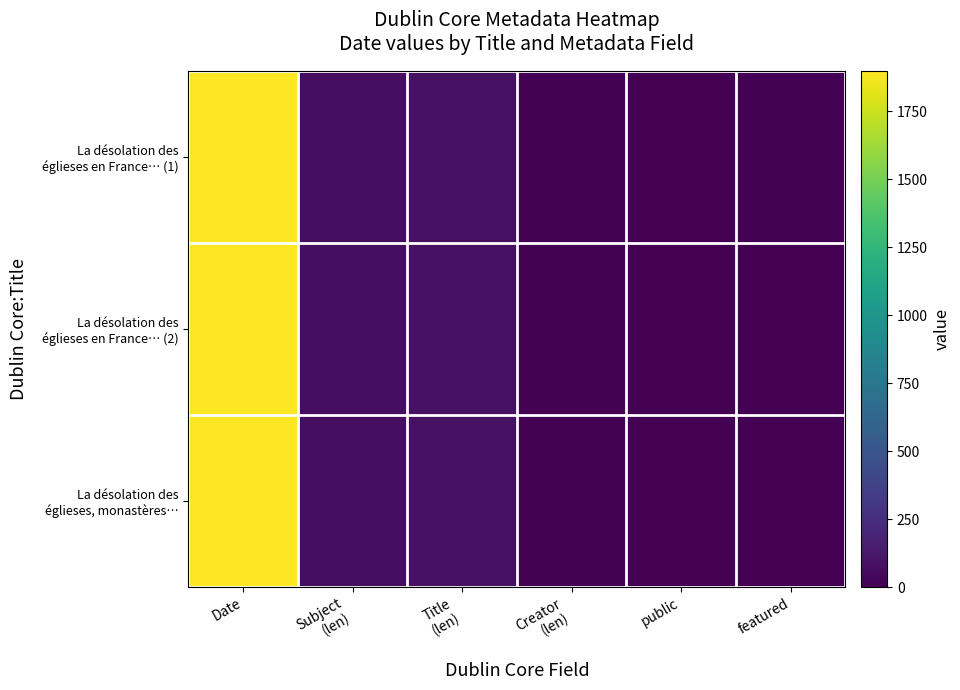

Rank the series by their average value, from lowest to highest.

La désolation des églieses en France… (2), La désolation des églieses, monastères…, La désolation des églieses en France… (1)